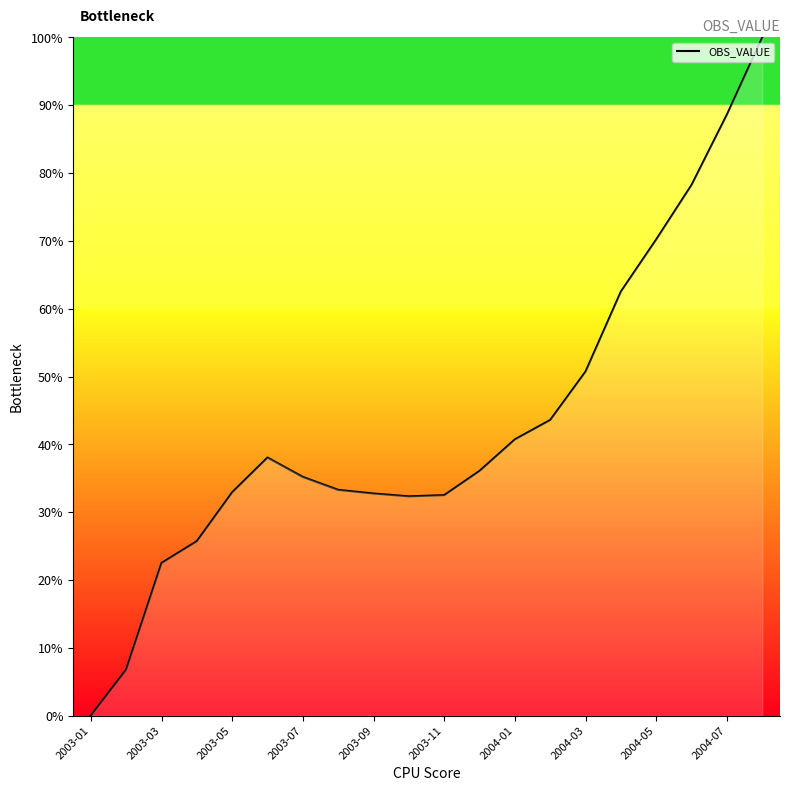

How many values are below 36?

10